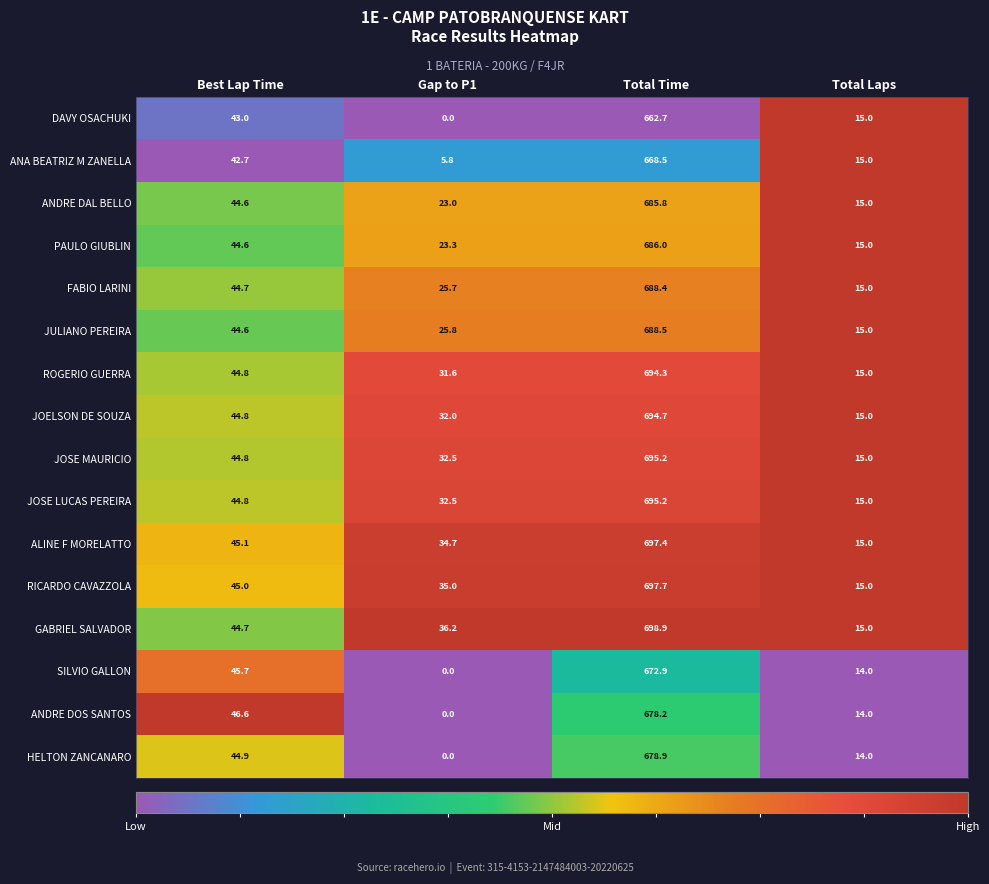

What is the approximate value of PAULO GIUBLIN at Best Lap Time?

44.6